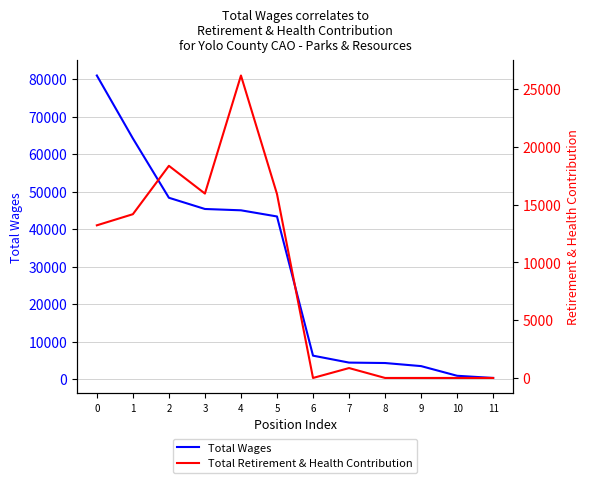

Does the chart display data point markers on the line(s)?

No